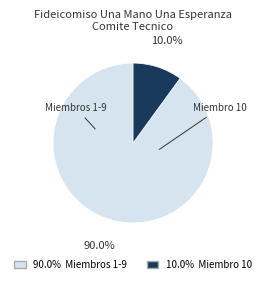

Is there a majority slice in this chart?

Yes